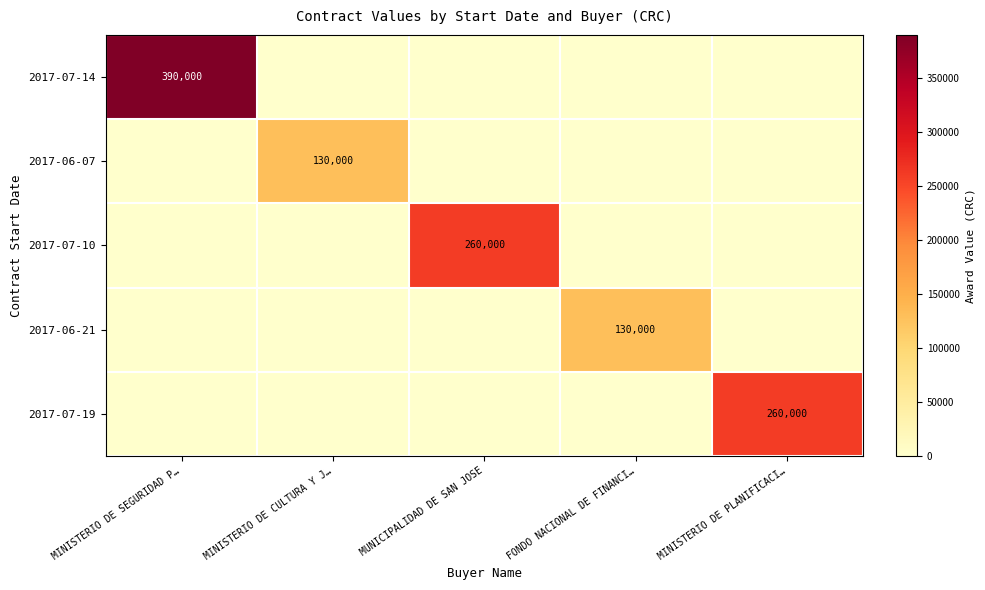

What is the difference between the maximum and minimum values in the 2017-07-10 series?

260000